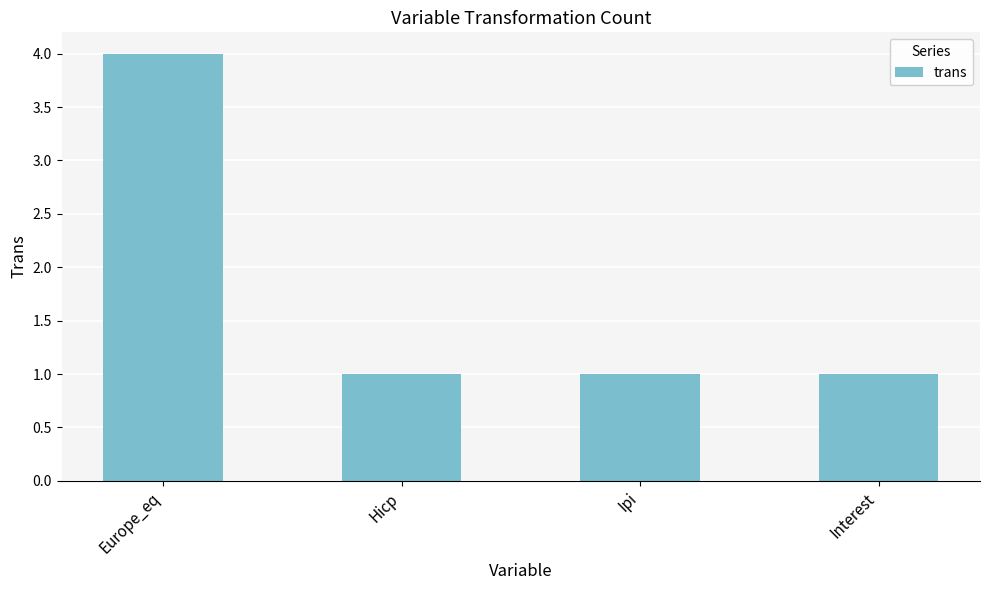

What is the label of the 4th bar from the right?

Europe_eq